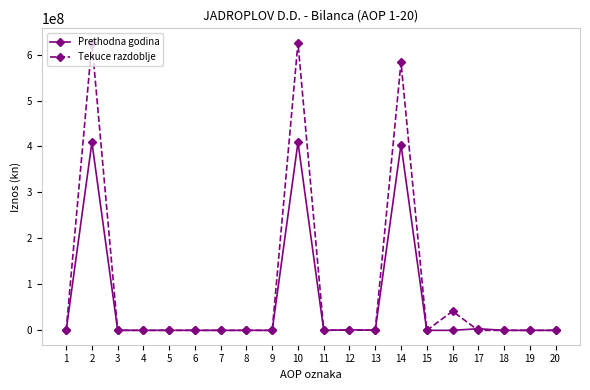

Which series has the widest spread of values?

Tekuce razdoblje